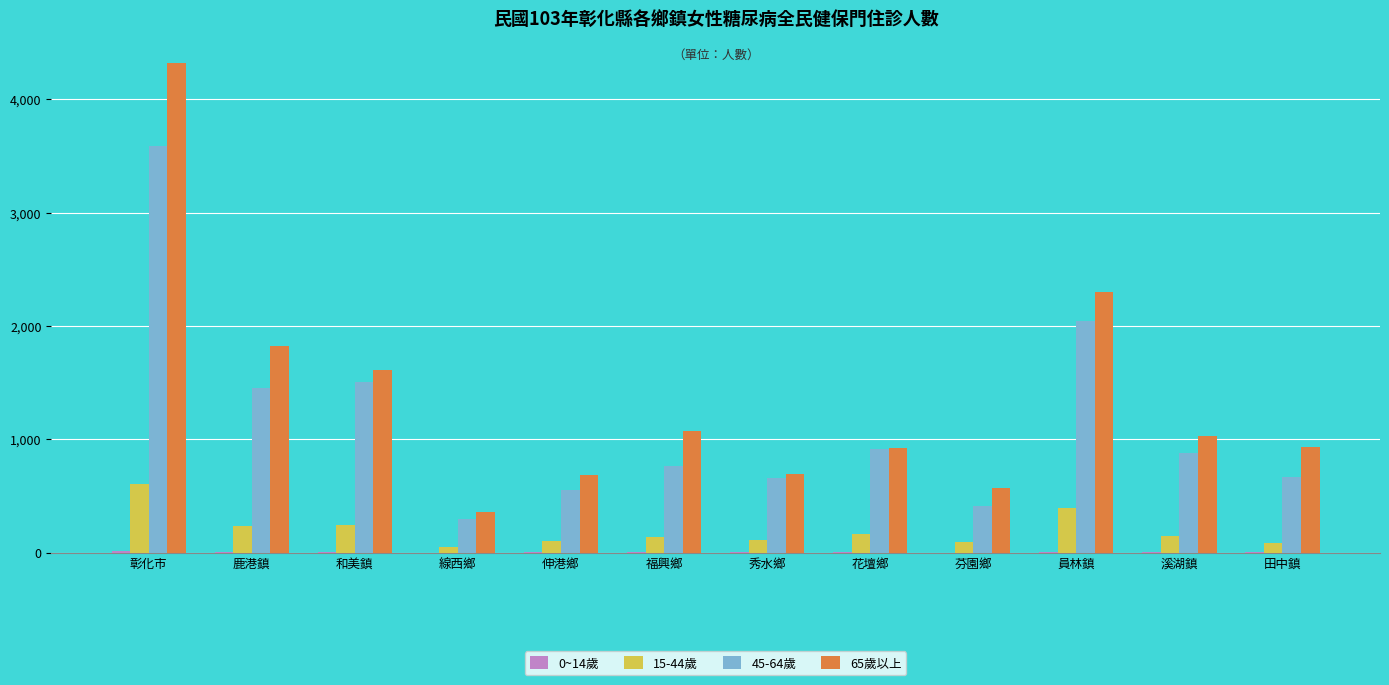

The 65歲以上 series shows 1827 at 鹿港鎮. True or false?

True